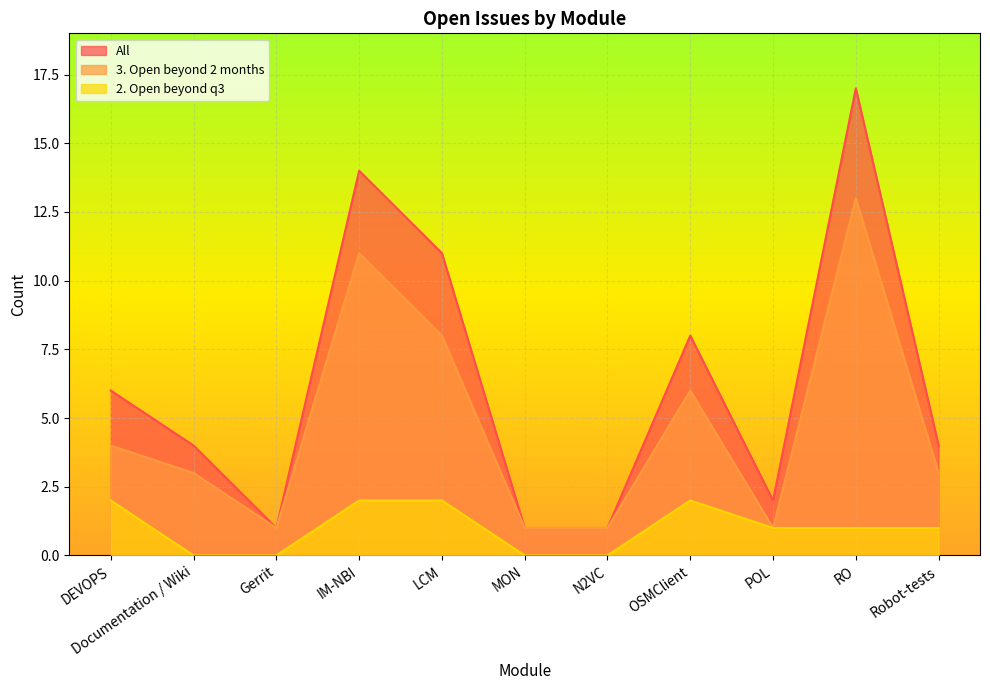

What is the average value of the 3. Open beyond 2 months series?

5